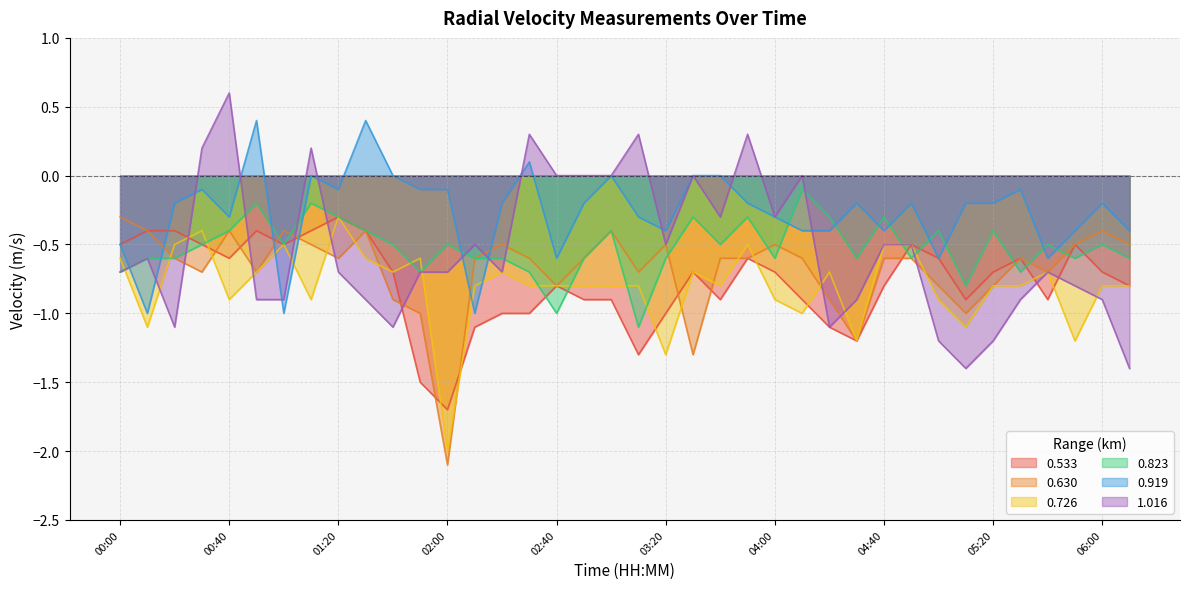

What value does the 0.726 series have at 02:50?

-0.8